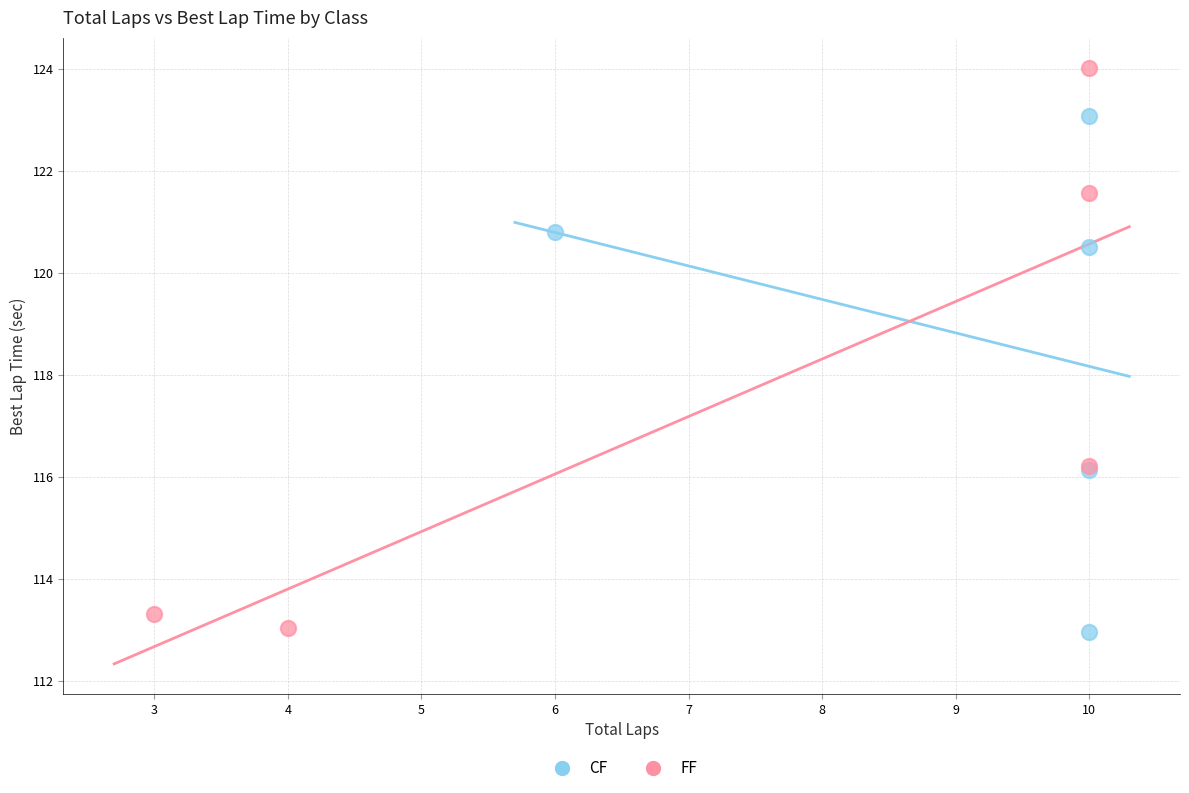

Which series has the largest Y range (max minus min)?

FF